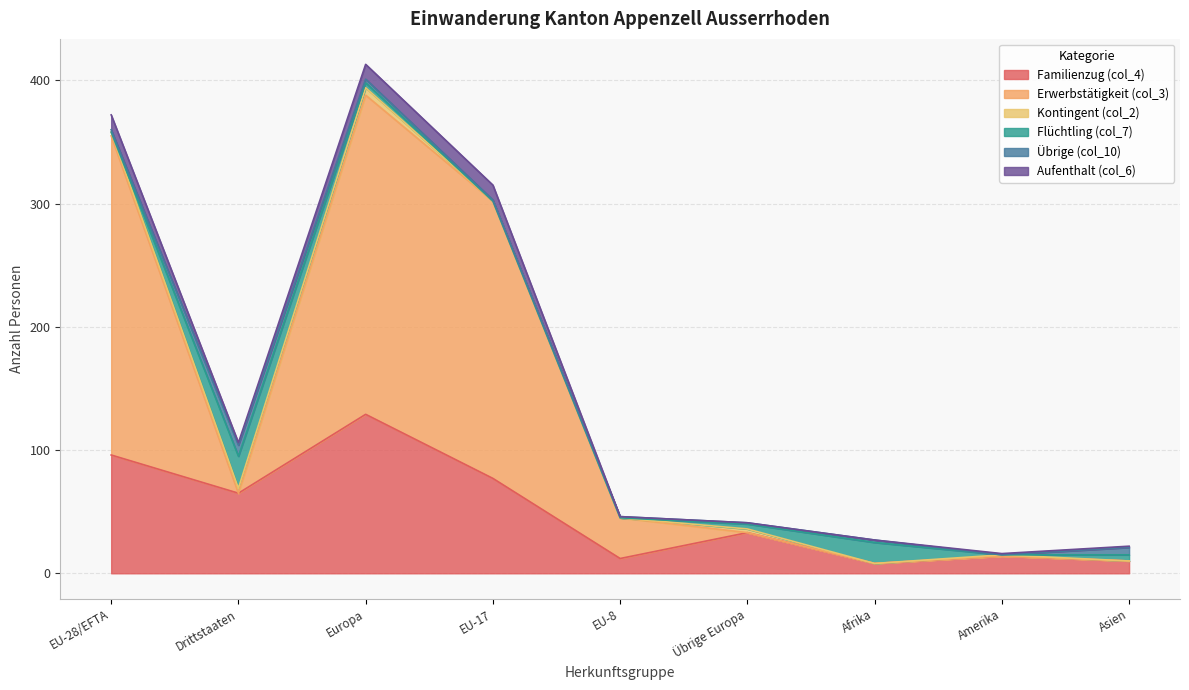

How many interior local peaks does the Familienzug (col_4) series have?

3